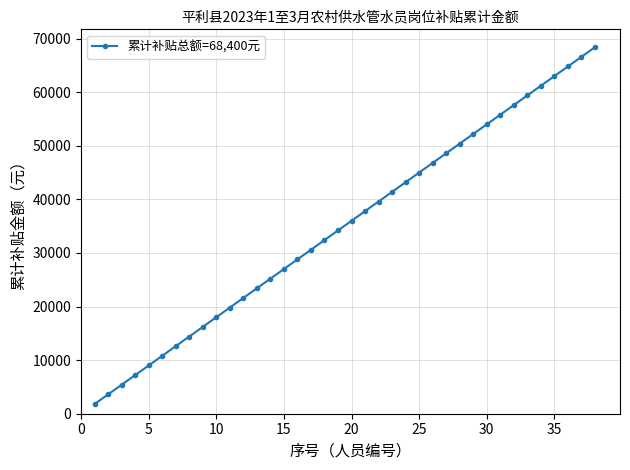

Count the number of categories in the chart.

38